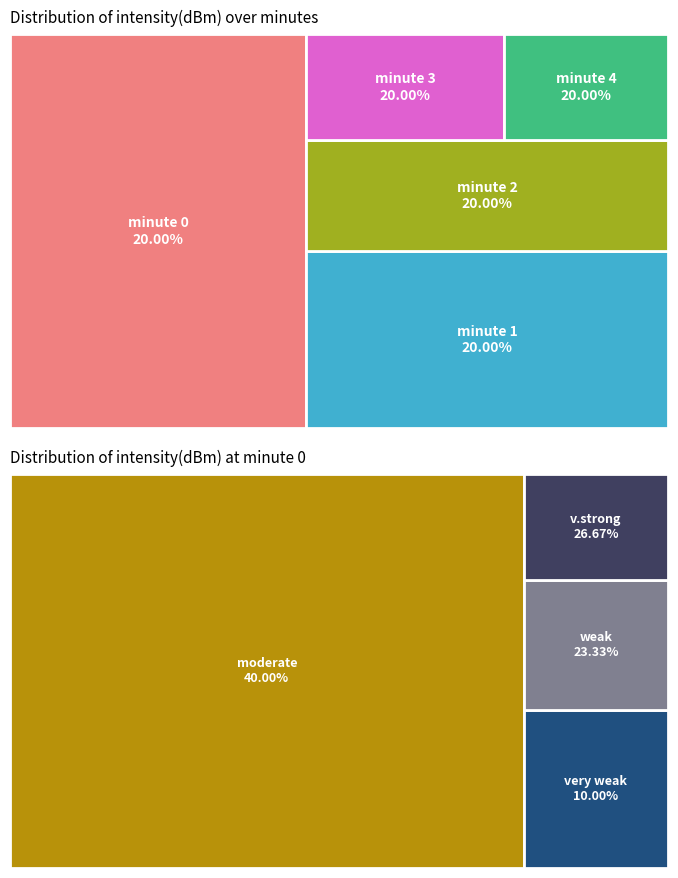

What is the smallest slice in the pie chart?

minute 4